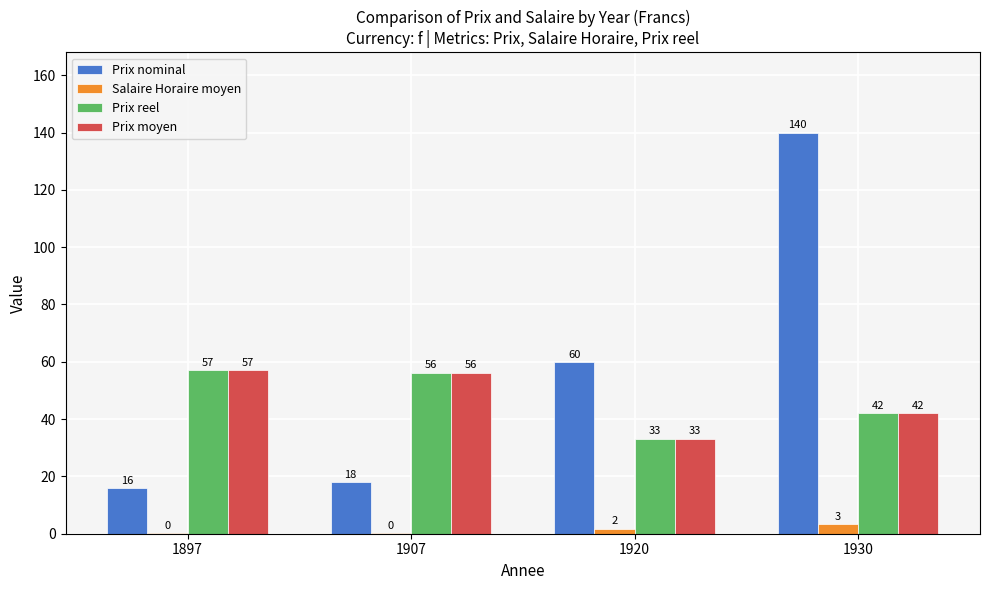

What is the sum of the Prix moyen values at 1920 and 1907?

89.4